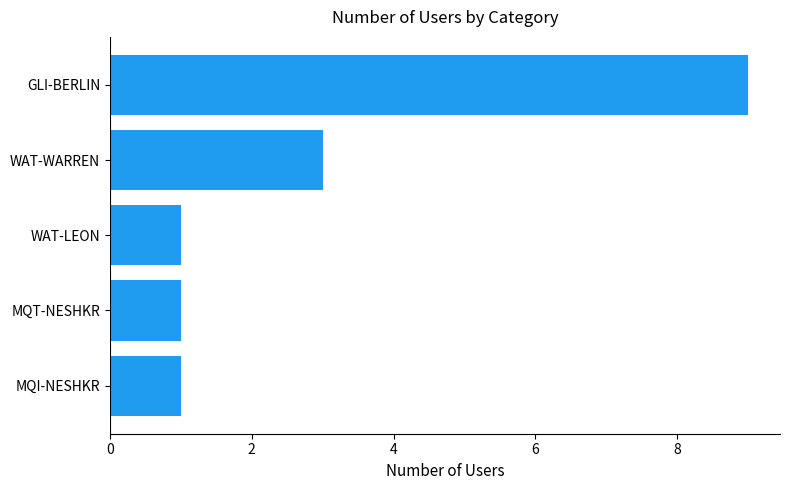

What value does the data have at GLI-BERLIN?

9